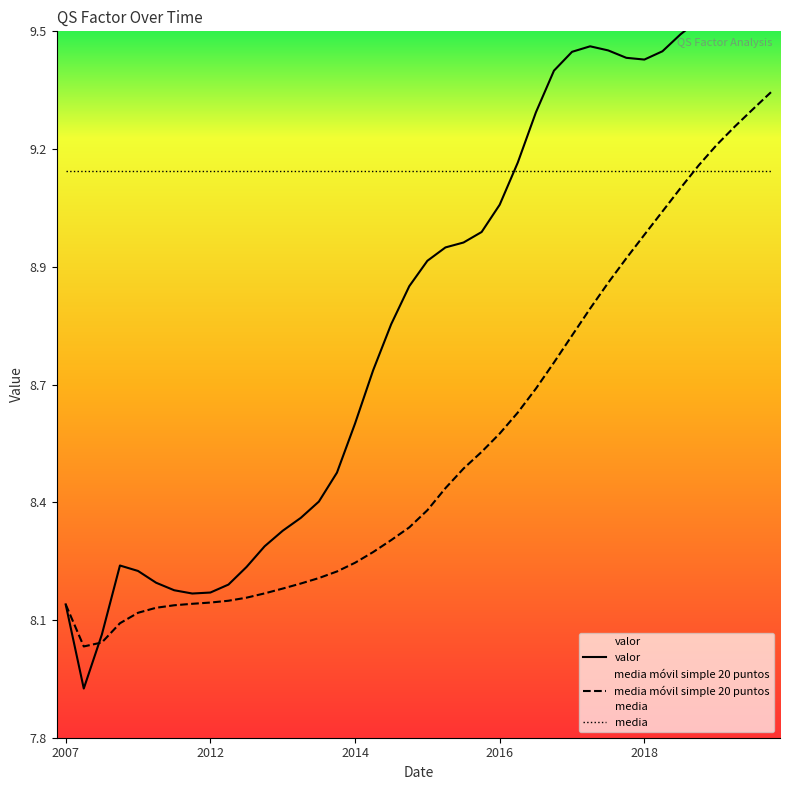

List the series in order of their peak value, highest first.

valor, media móvil simple 20 puntos, media